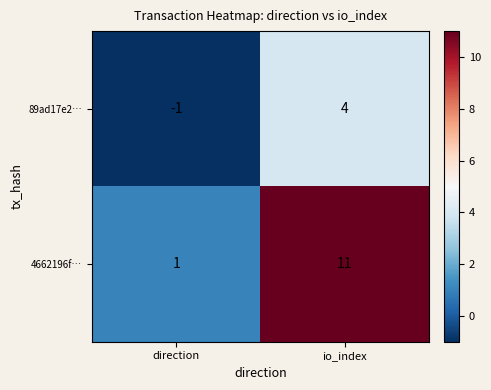

Reading left to right, what are all the values shown in this chart?

89ad17e2…: direction=-1	io_index=4
4662196f…: direction=1	io_index=11